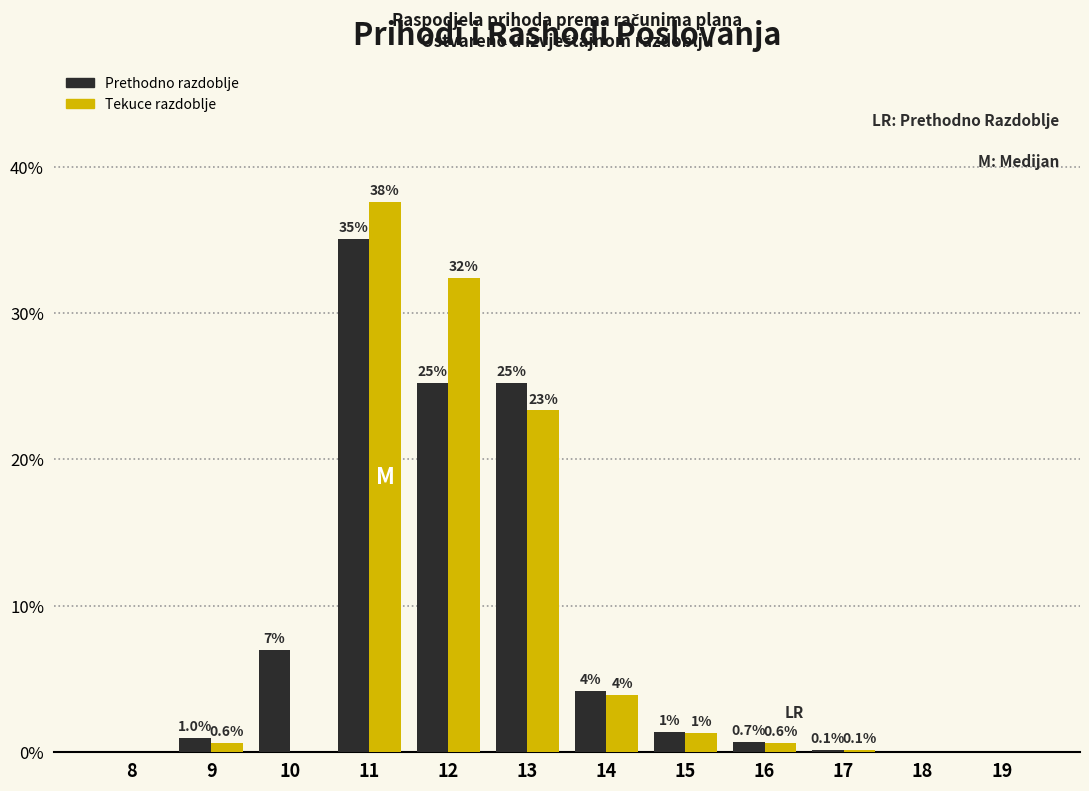

True or false: Tekuce razdoblje has a value of 1.7 at 14.

False